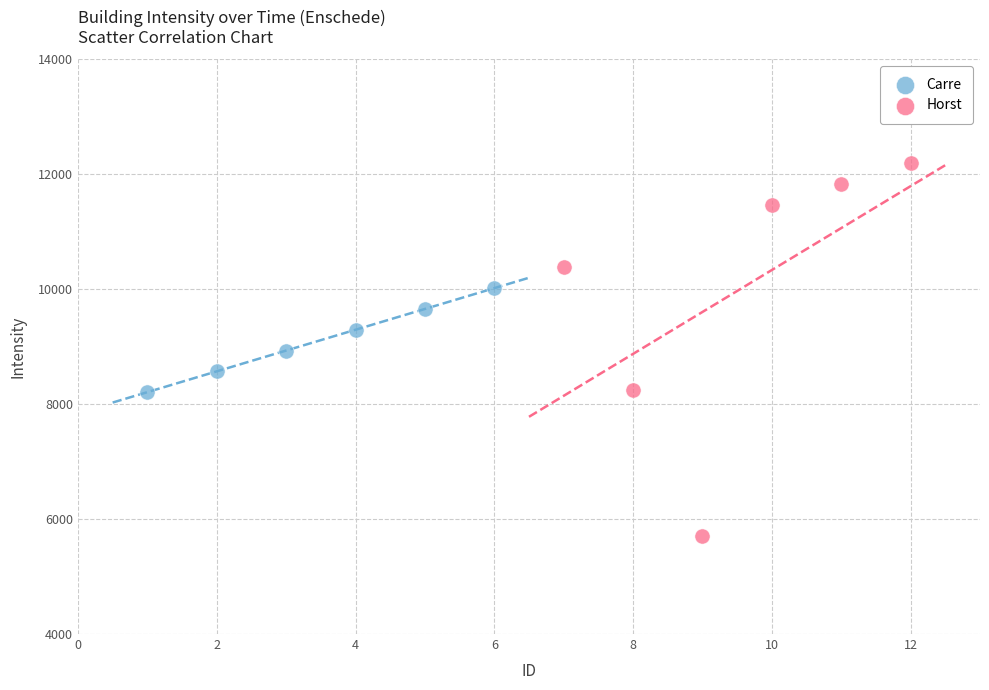

Which series has the largest Y range (max minus min)?

Horst